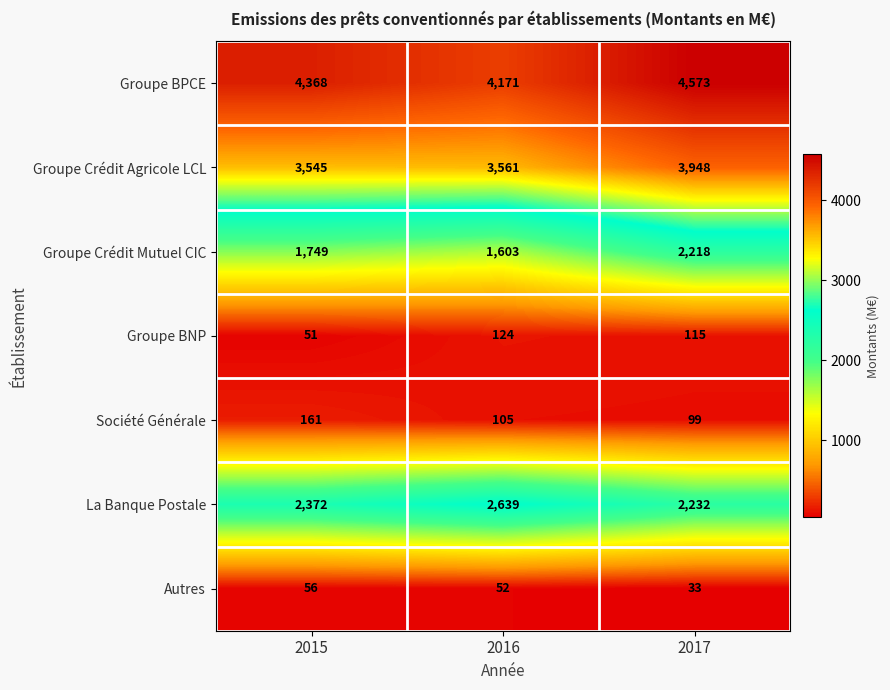

What is the difference between the highest and lowest values at 2017?

4540